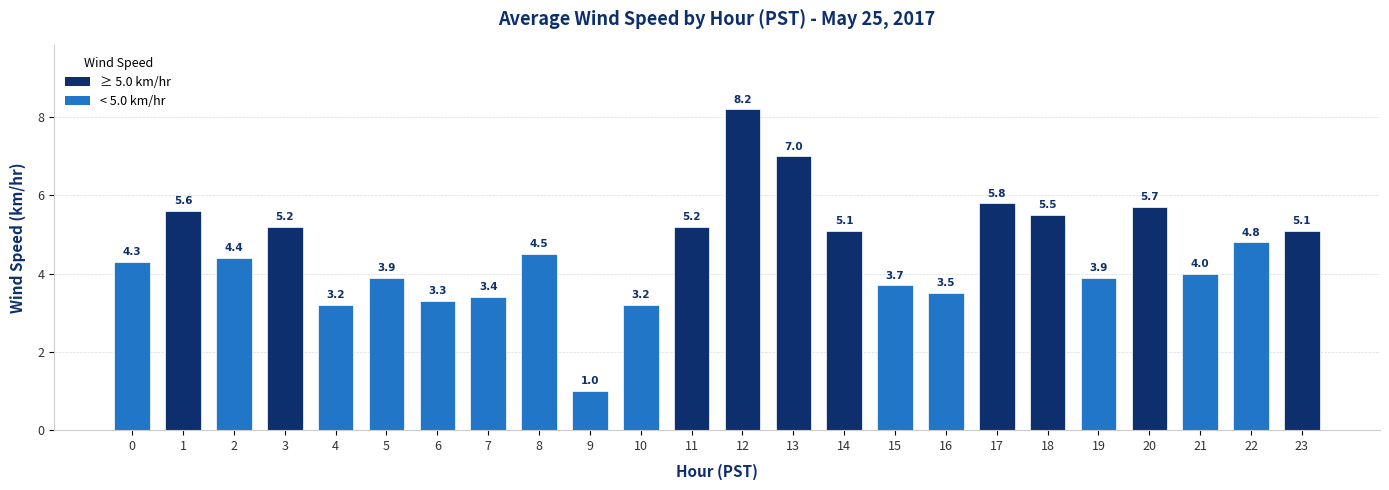

Reading left to right, extract all data points from this chart.

4.3	5.6	4.4	5.2	3.2	3.9	3.3	3.4	4.5	1.0	3.2	5.2	8.2	7.0	5.1	3.7	3.5	5.8	5.5	3.9	5.7	4.0	4.8	5.1